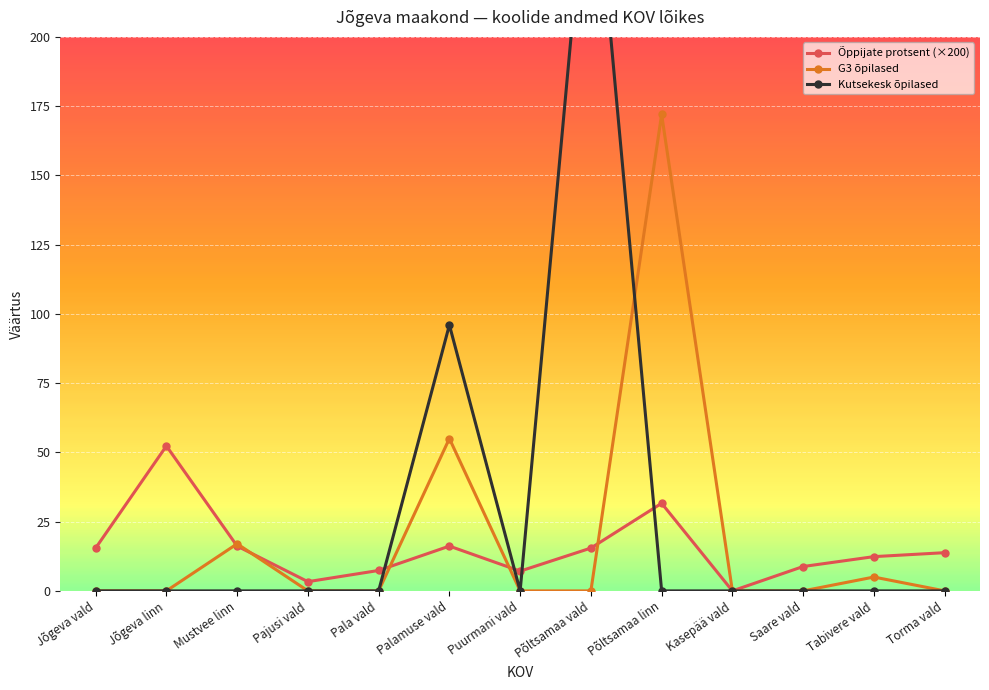

The Õppijate protsent (×200) series shows 15.5 at Jõgeva vald. True or false?

True